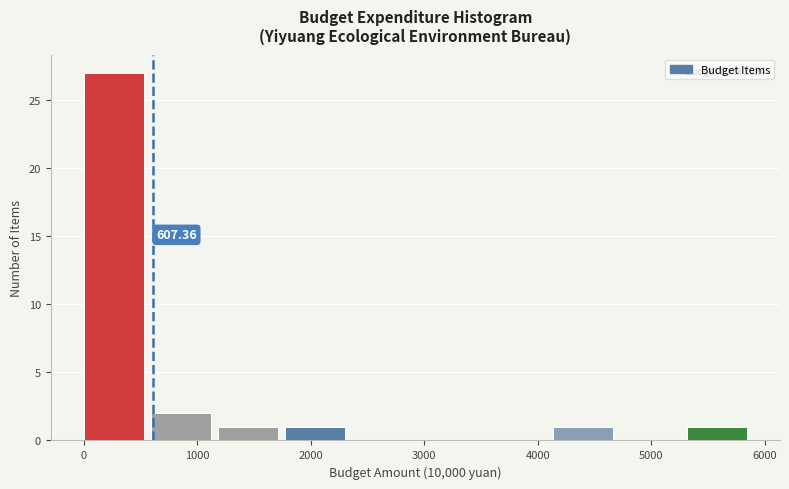

Over which range of the x-axis is the bar tallest?

0 to 600